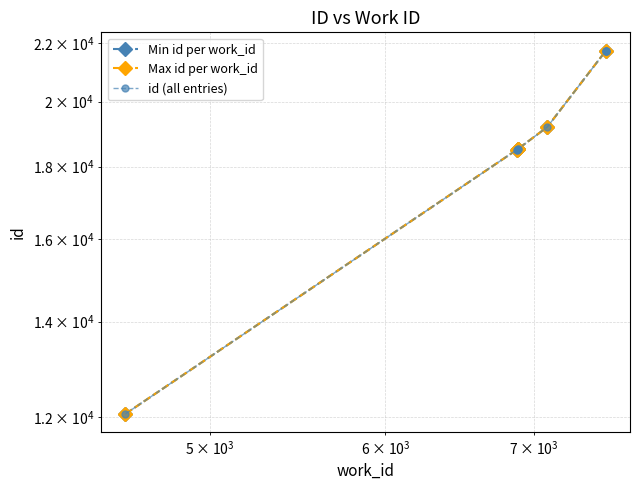

List the labels in order of value, largest first.

7543, 7543, 7543, 7543, 7097, 6883, 6882, 6879, 6879, 4582